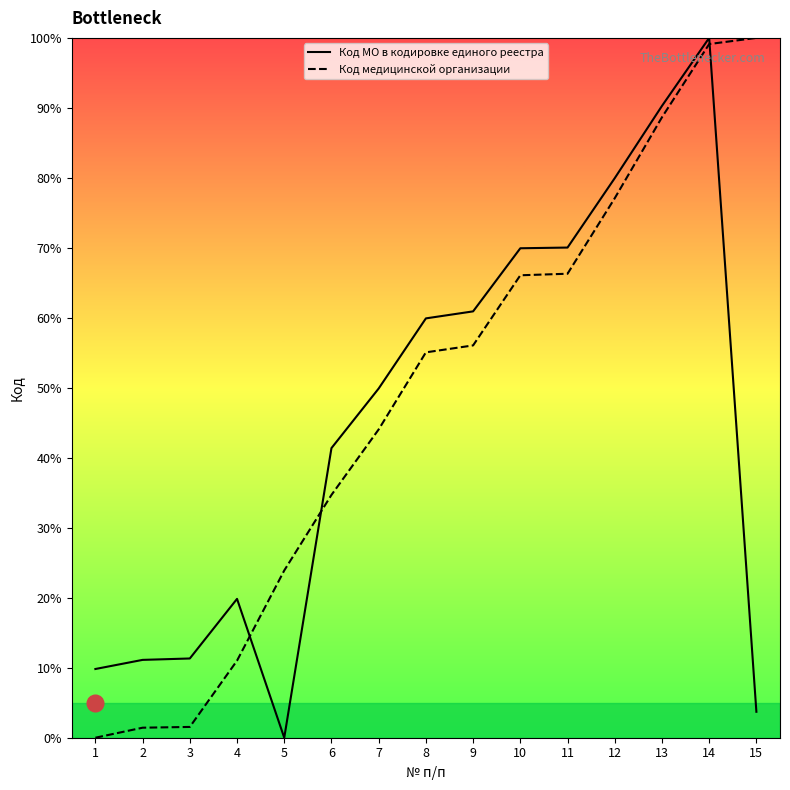

How many lines are shown in the chart?

2